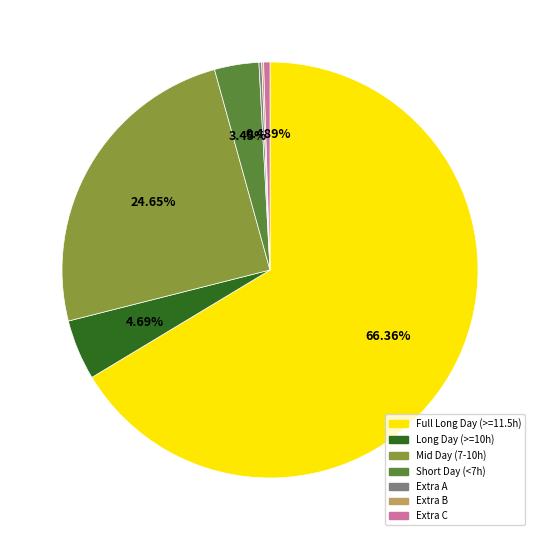

Is there a majority slice in this chart?

Yes